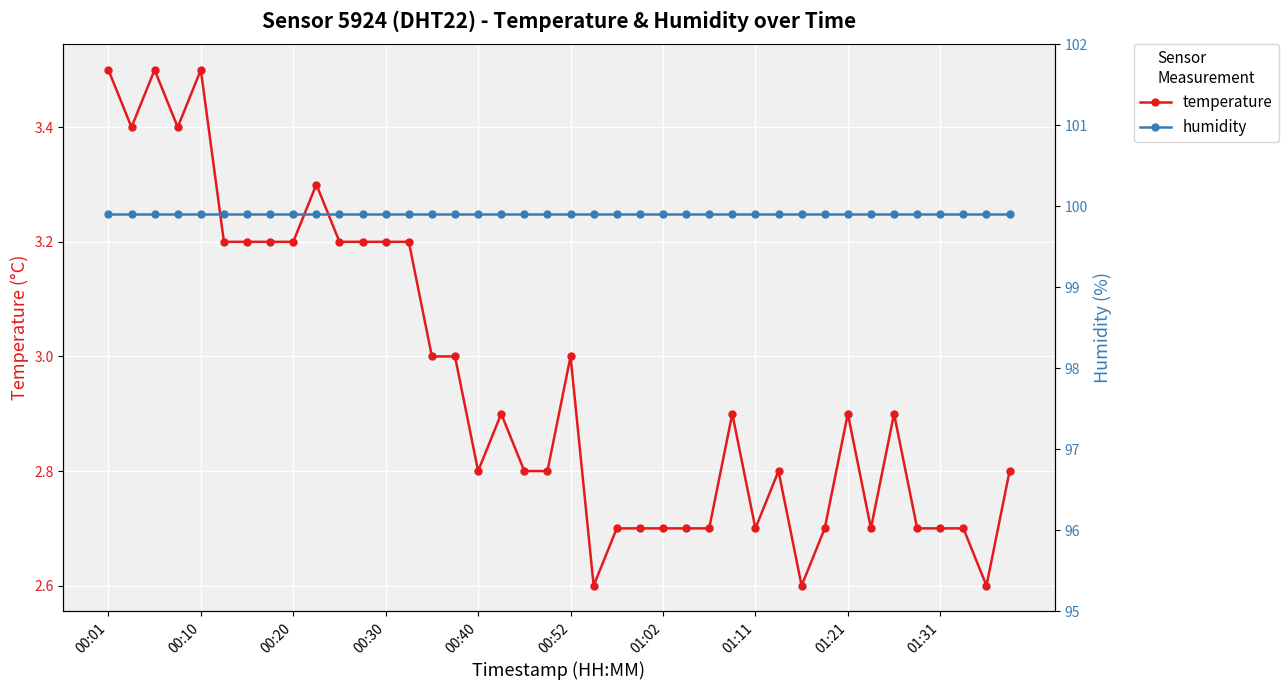

At which category is the sum across all series the highest?

00:01